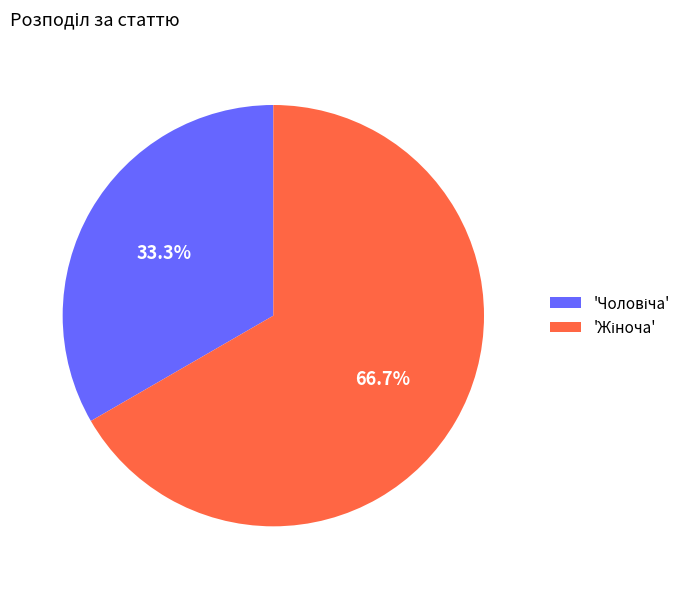

Is there a majority slice in this chart?

Yes